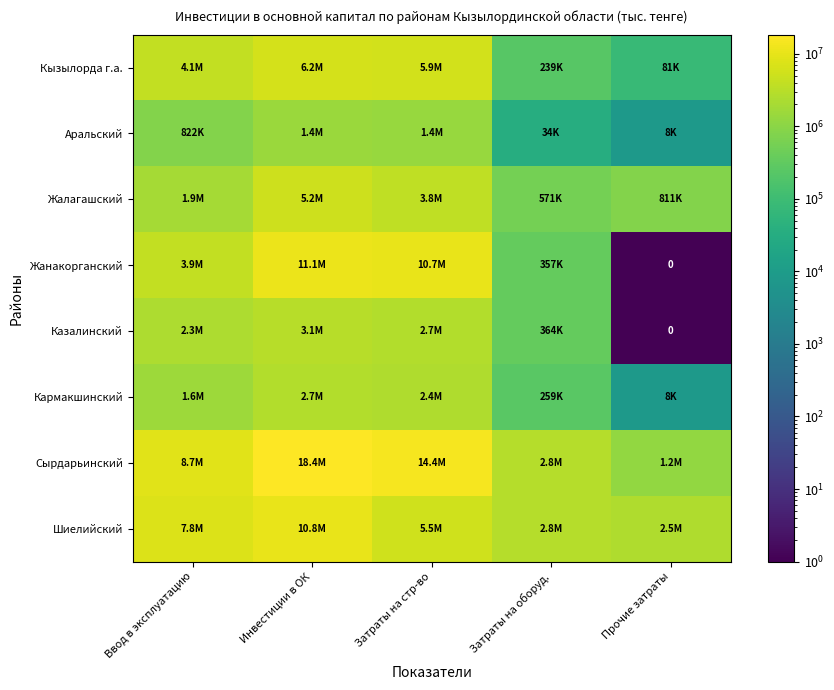

Rank the series by their maximum value, from lowest to highest.

Аральский, Кармакшинский, Казалинский, Жалагашский, Кызылорда г.а., Шиелийский, Жанакорганский, Сырдарьинский